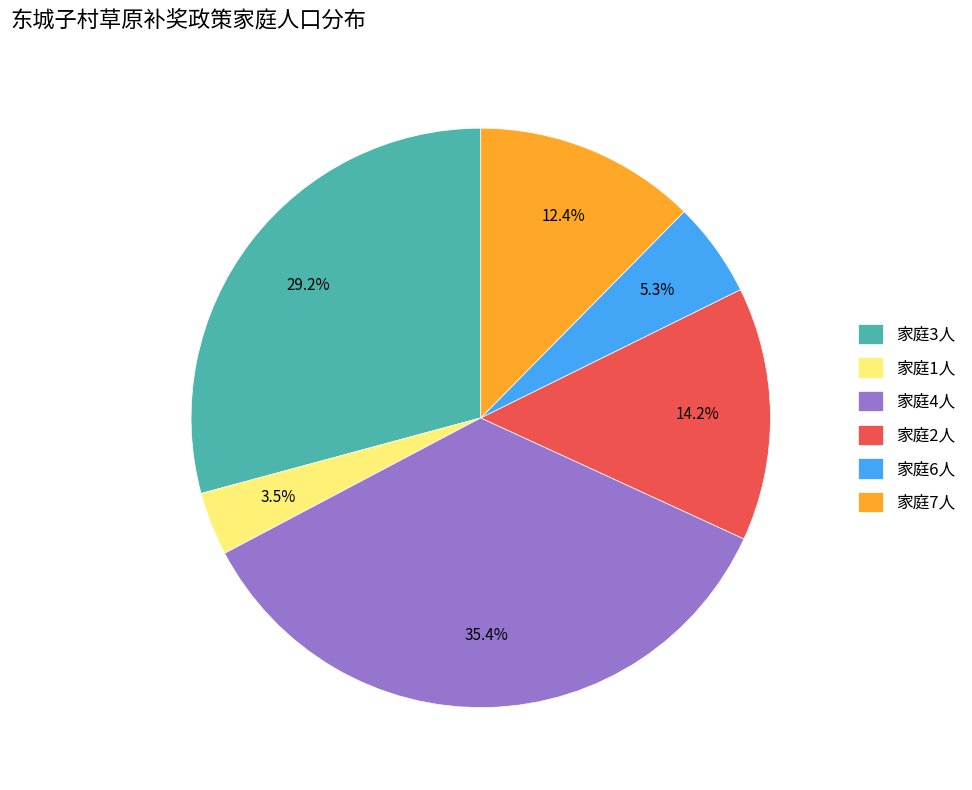

Rank the categories by value from lowest to highest.

家庭1人, 家庭6人, 家庭7人, 家庭2人, 家庭3人, 家庭4人